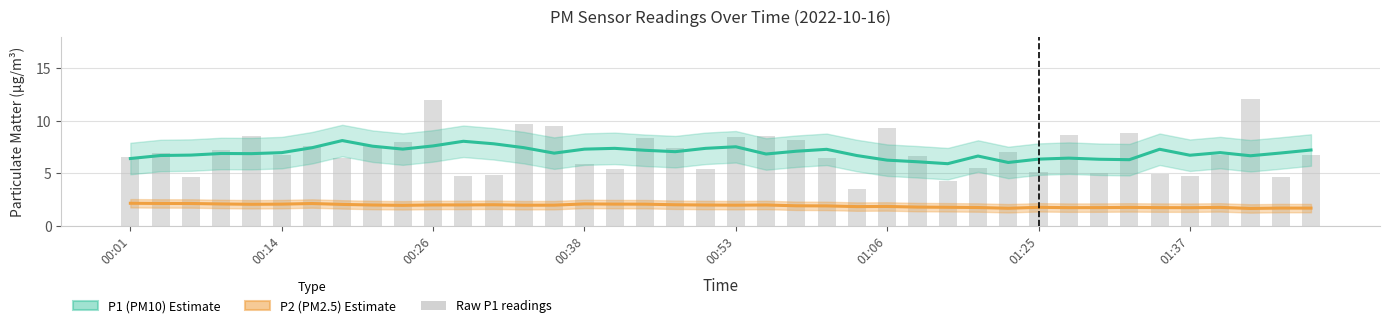

At which label does the data first exceed 6?

00:01